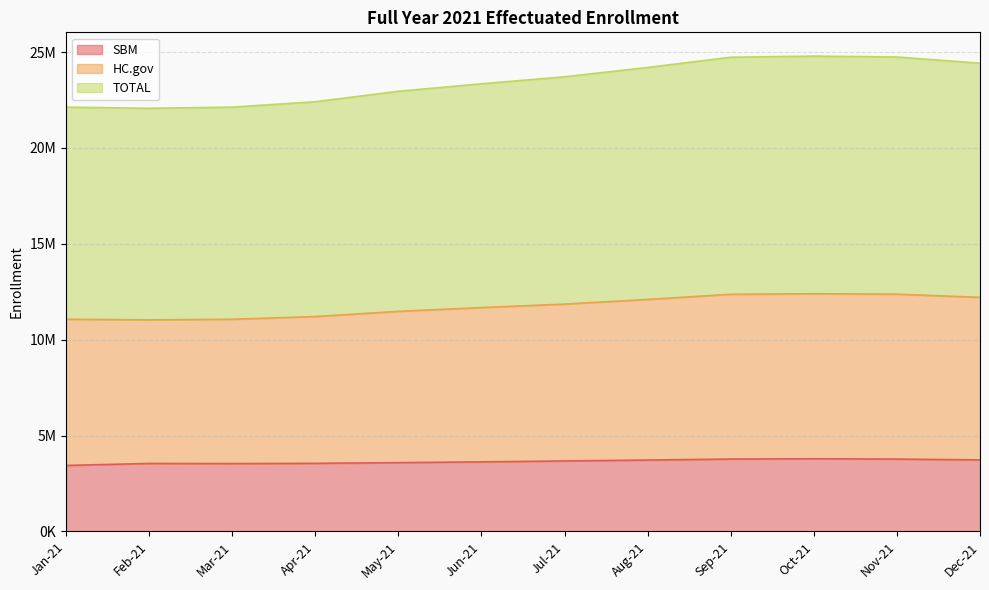

Rank the series by their average value, from lowest to highest.

SBM, HC.gov, TOTAL